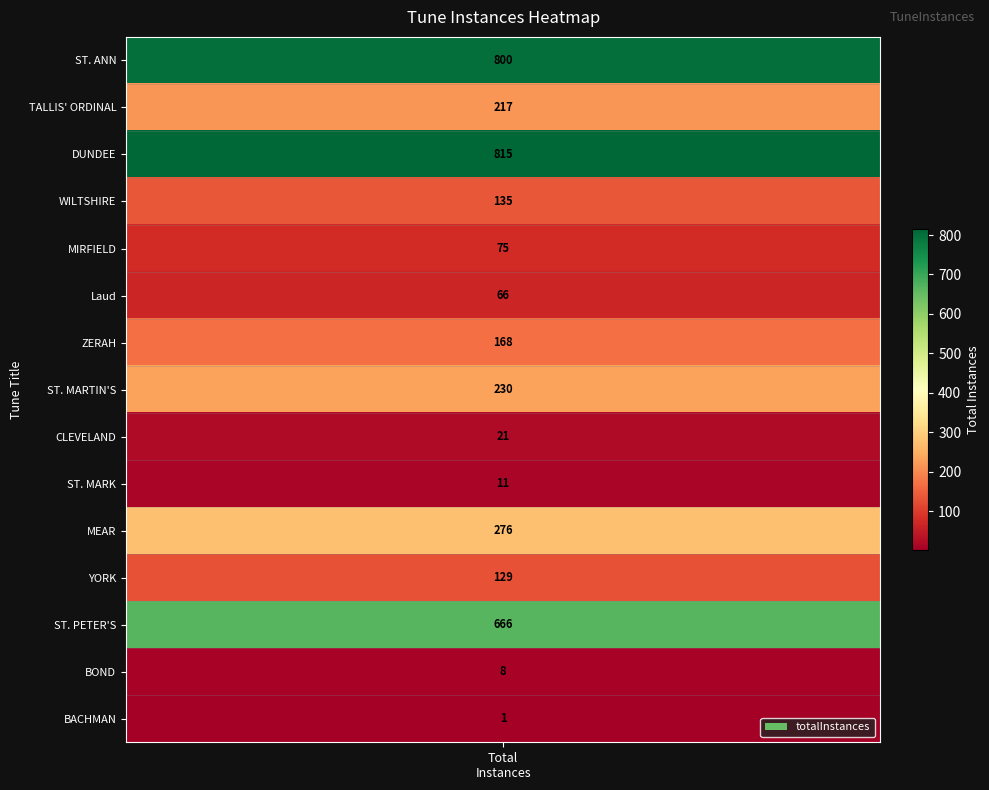

What is the change in value from ZERAH to MEAR?

+108